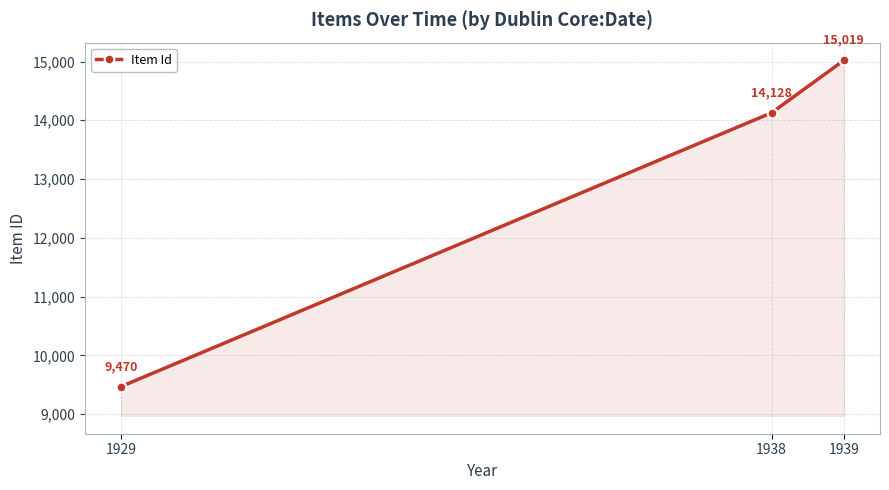

What is the greatest value displayed?

15019